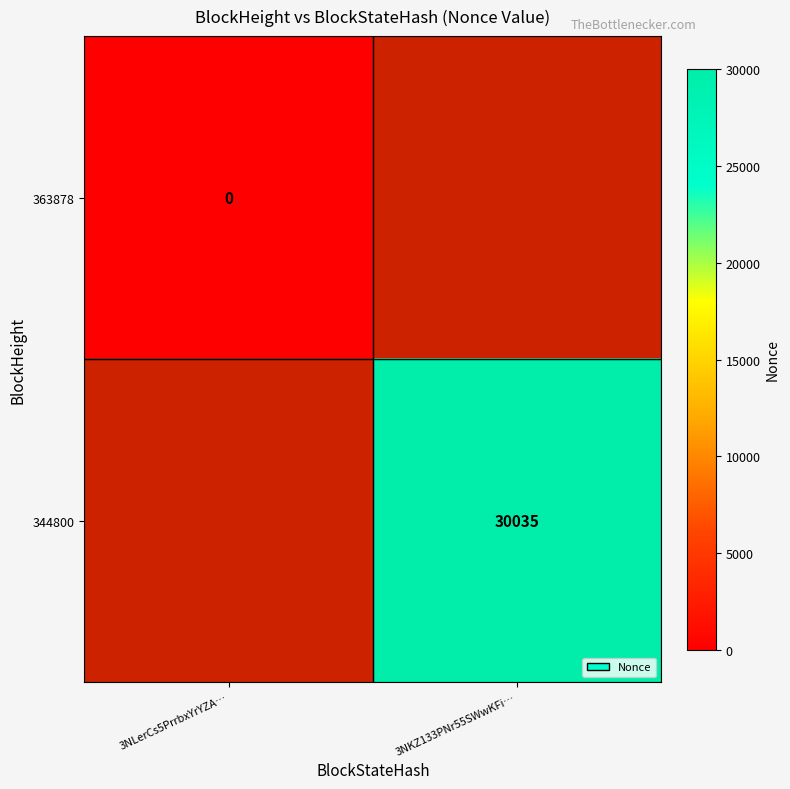

At how many categories does at least one series exceed 19102?

1